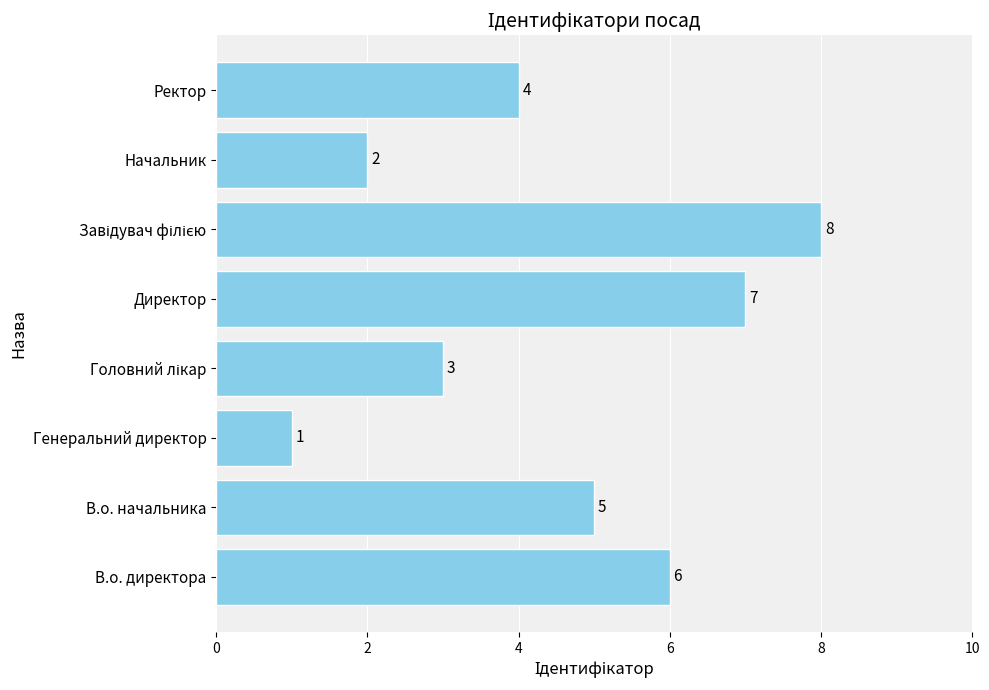

How many bars are there in total?

8